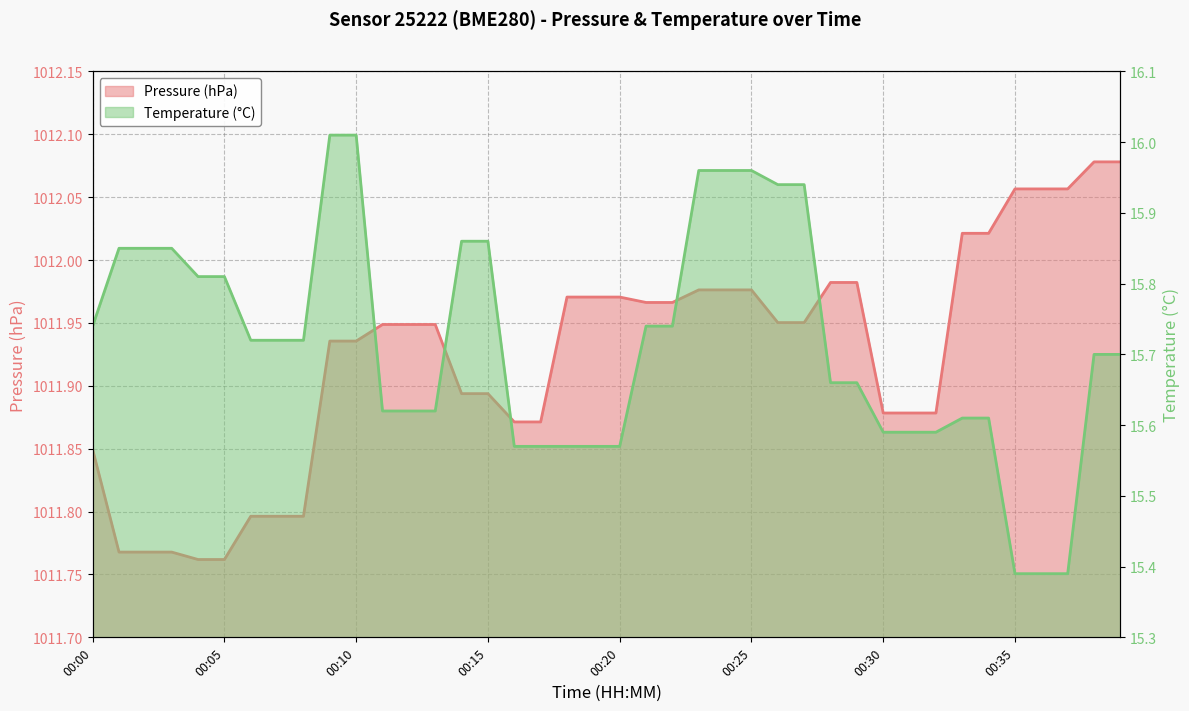

What are all the series names shown in the legend?

pressure, temperature